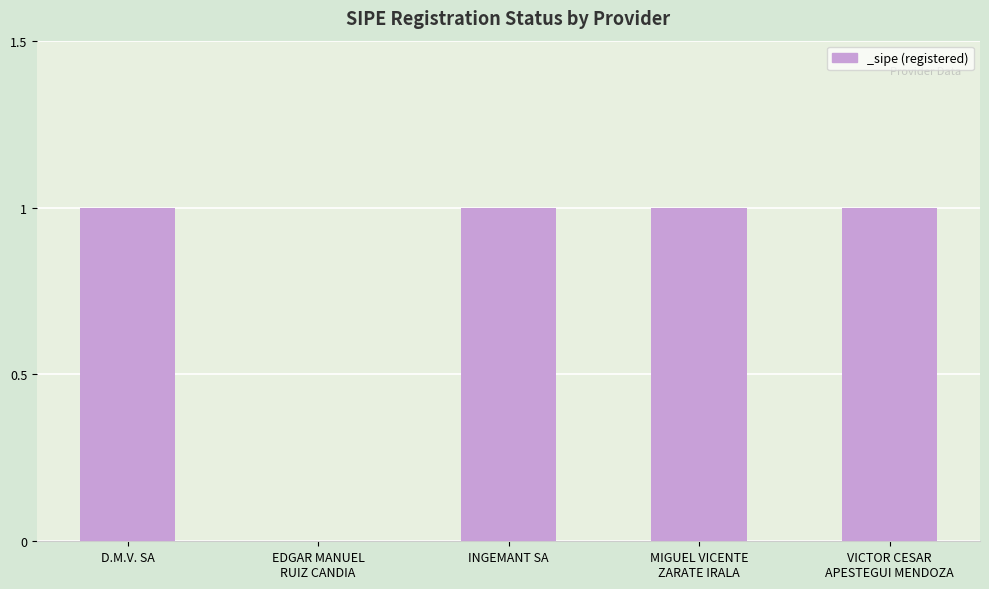

Reading left to right, list all the values displayed in this chart.

D.M.V. SA=1	EDGAR MANUEL
RUIZ CANDIA=0	INGEMANT SA=1	MIGUEL VICENTE
ZARATE IRALA=1	VICTOR CESAR
APESTEGUI MENDOZA=1